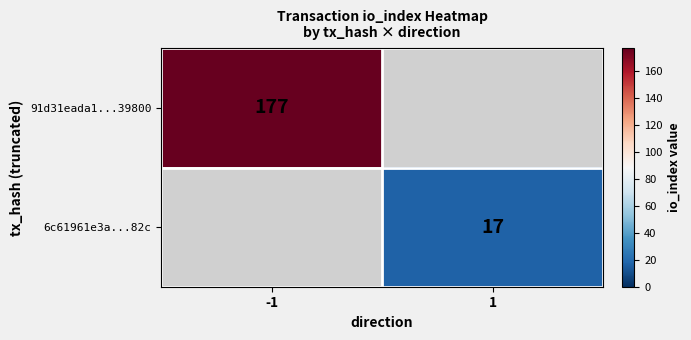

At how many categories does at least one series exceed 8?

2